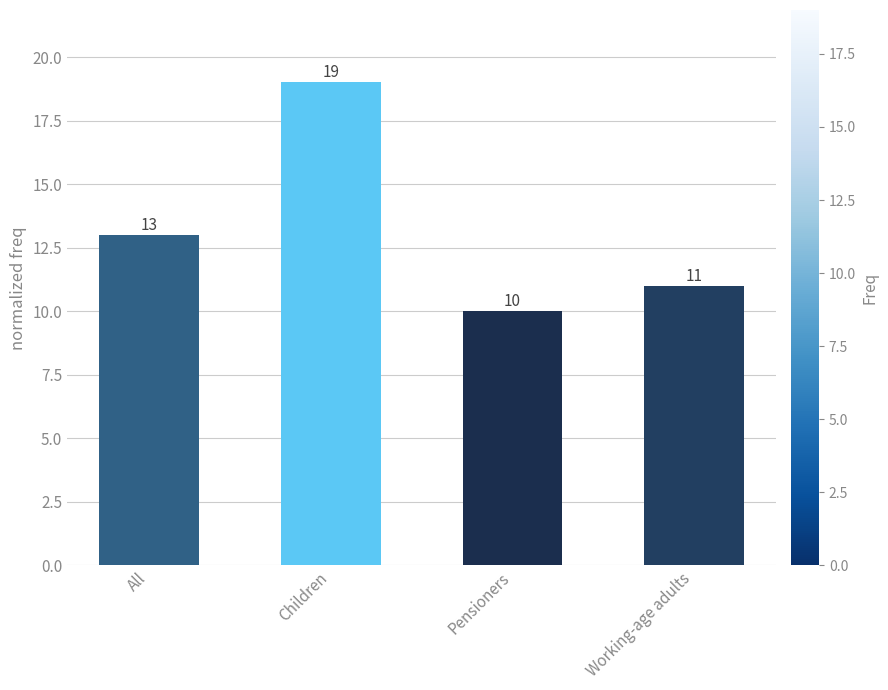

What is the label of the 1st bar from the left?

All